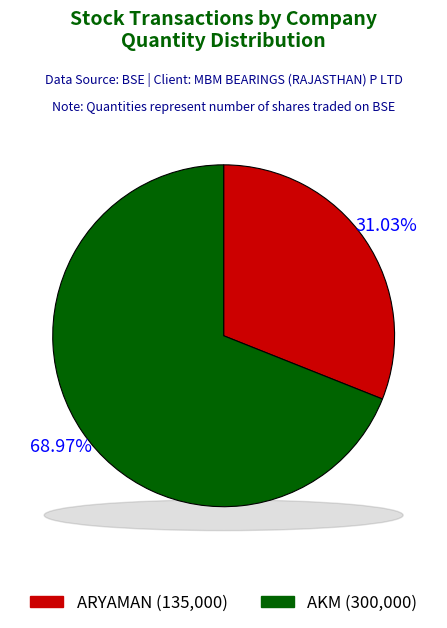

Rank the categories by value from lowest to highest.

ARYAMAN, AKM